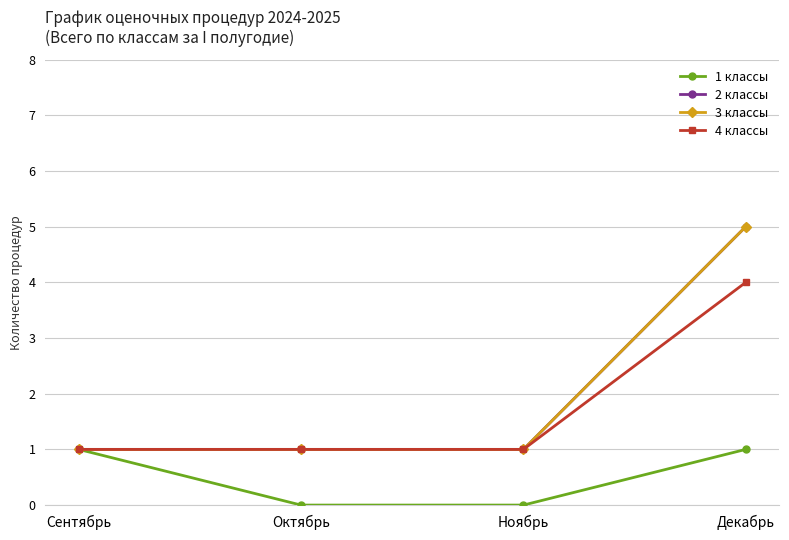

True or false: 3 классы has a value of 1 at Октябрь.

True